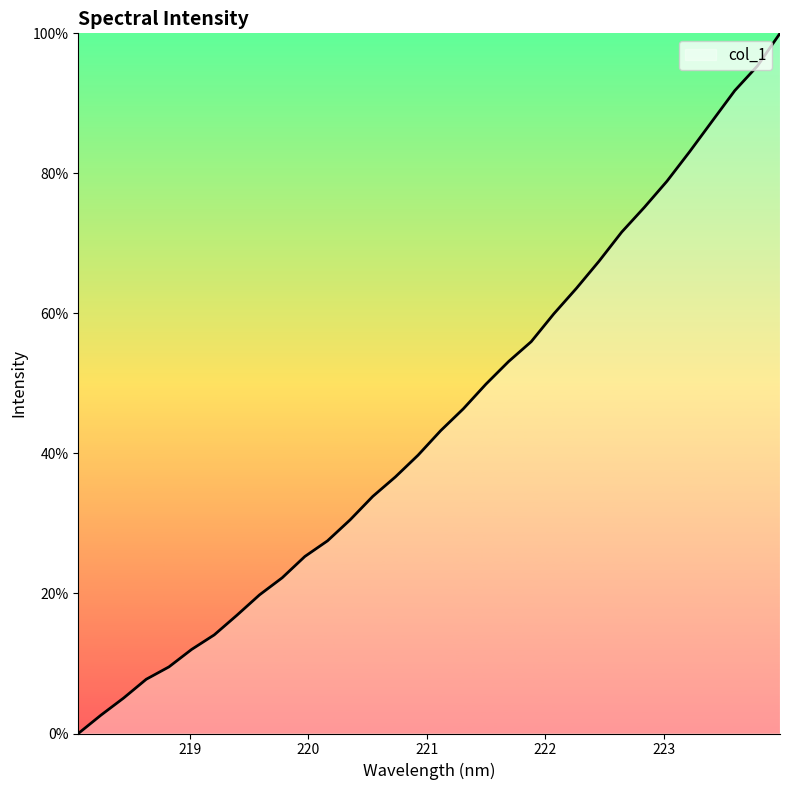

What is the greatest value displayed?

100.0